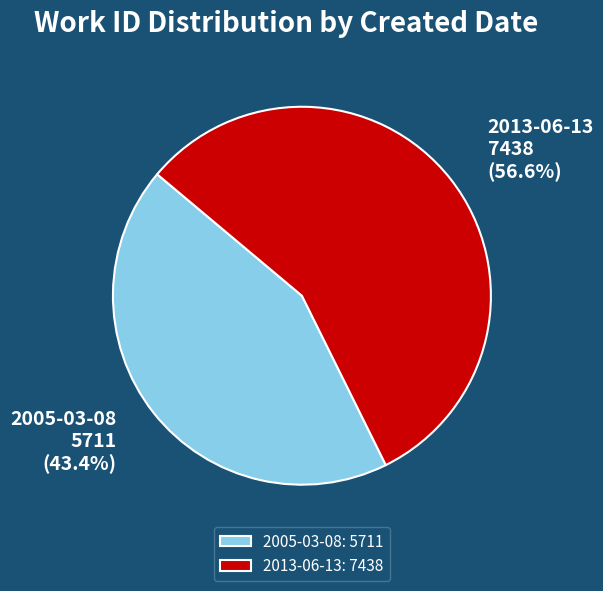

How many segments does this pie chart have?

2